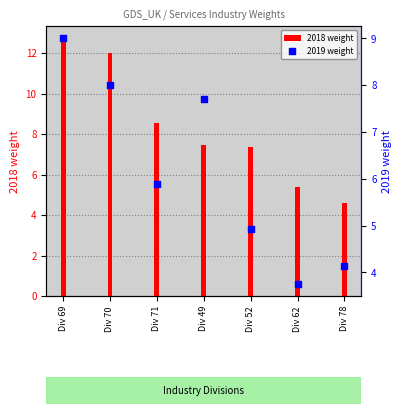

Which series contains the lowest Y value?

2019 weight